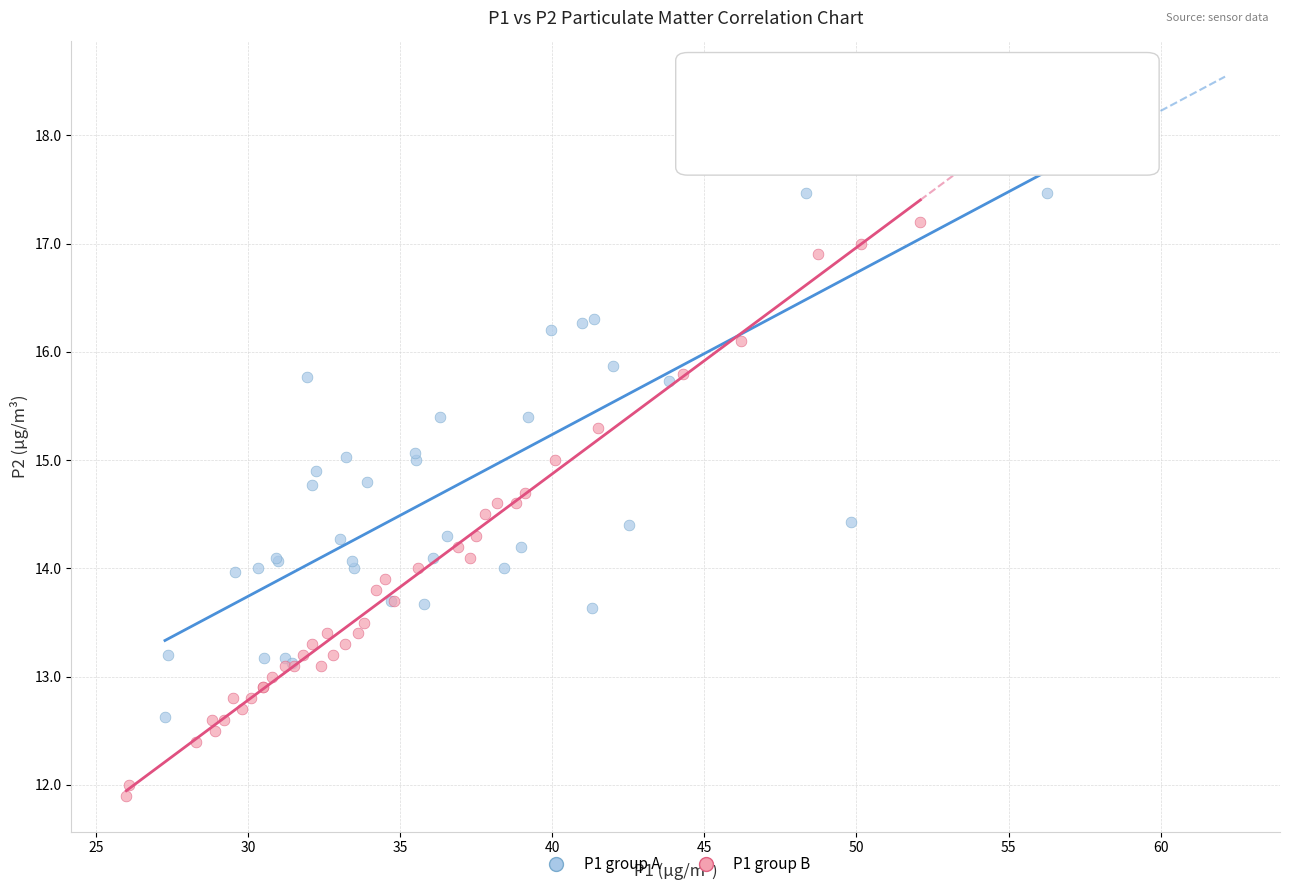

What are all the series names shown in the legend?

P1 group A, P1 group B